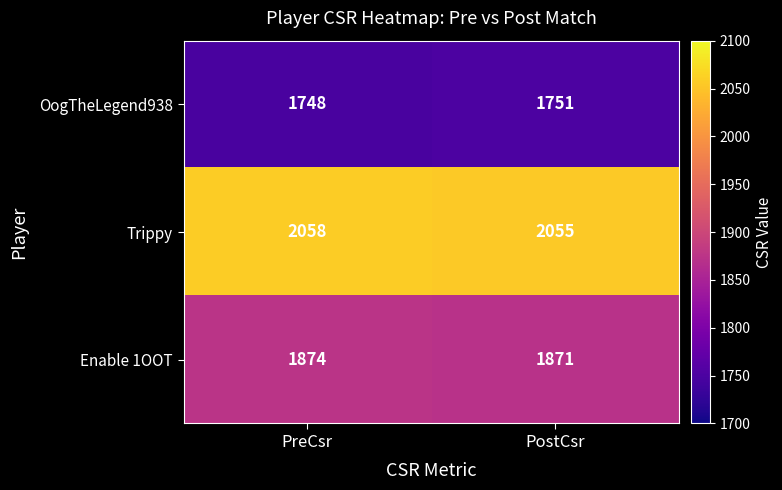

What is the sum of all OogTheLegend938 values?

3499